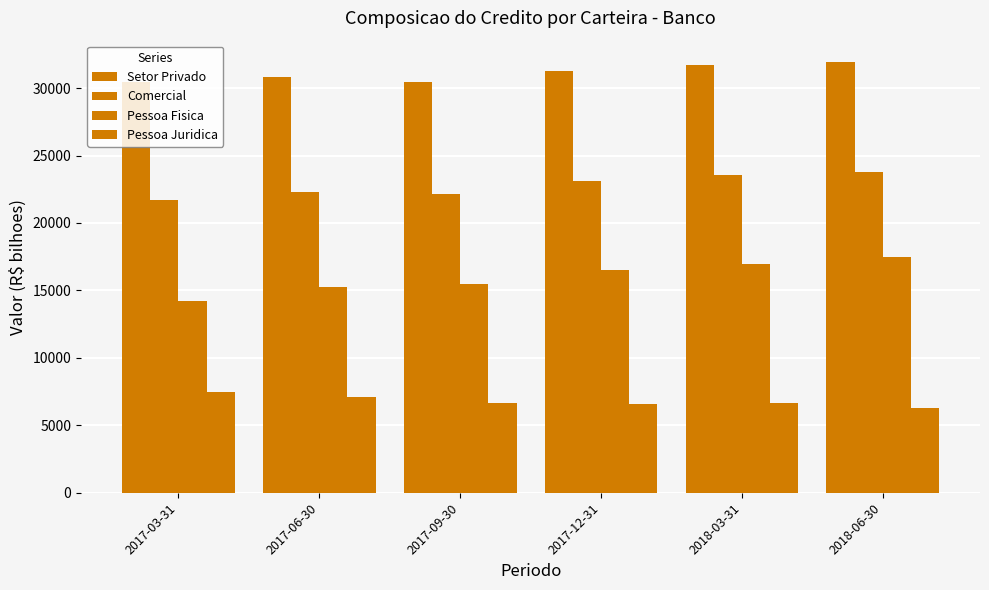

The value of Pessoa Juridica at 2018-06-30 is 6309.1. True or false?

True